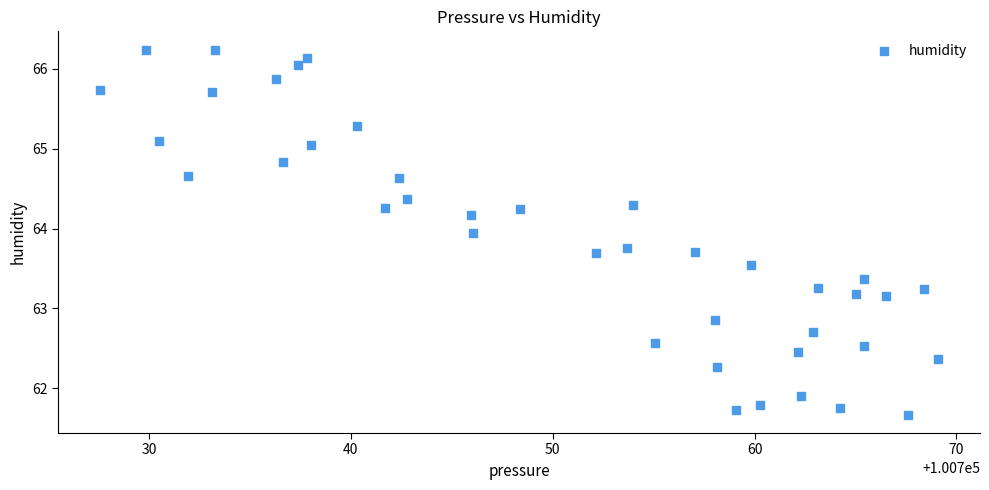

What is the range of Y values (max minus min)?

4.6